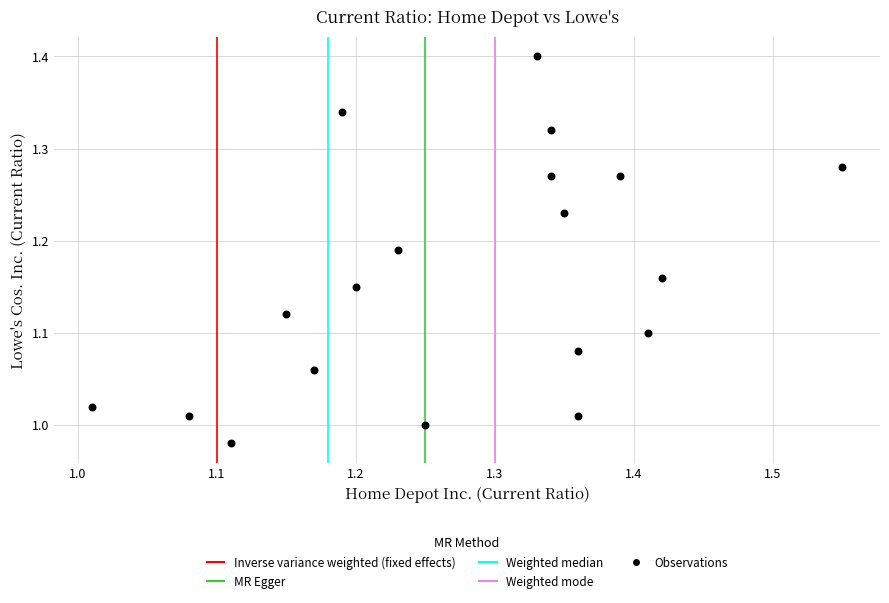

What is the range of X values (max minus min)?

0.5